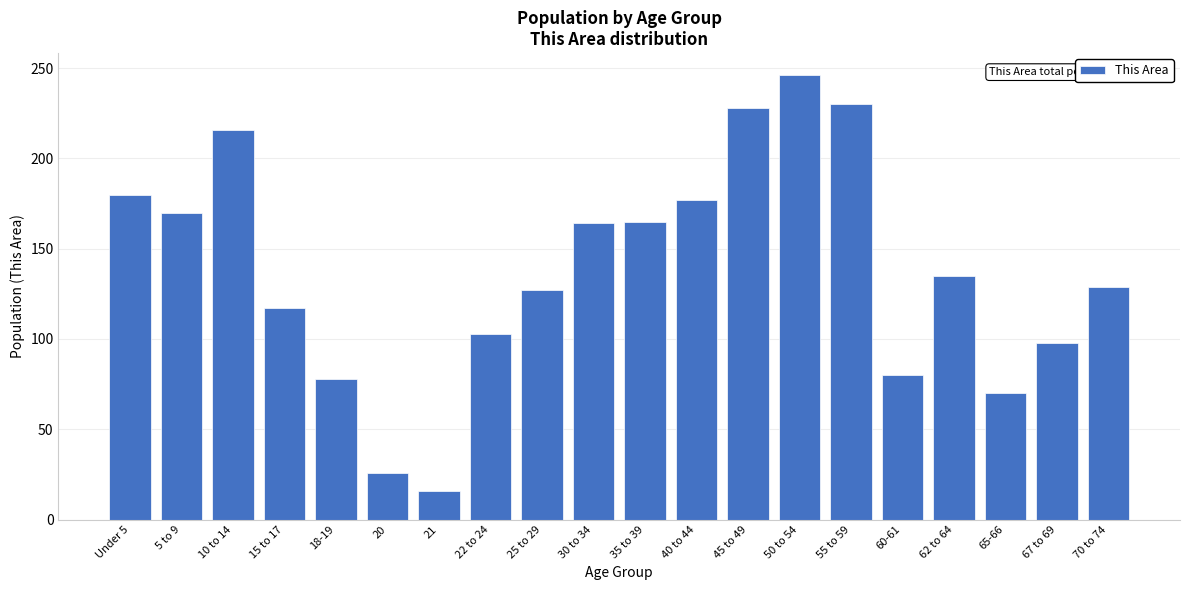

What is the smallest value displayed?

16